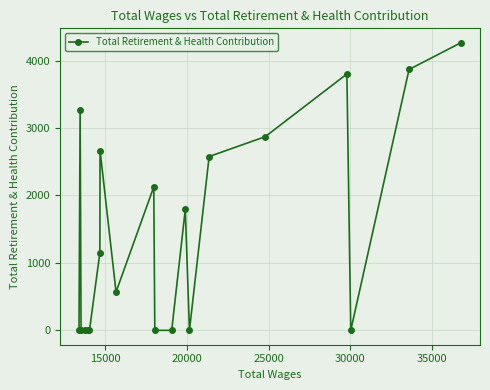

What is the difference between the maximum and second lowest values?

4266